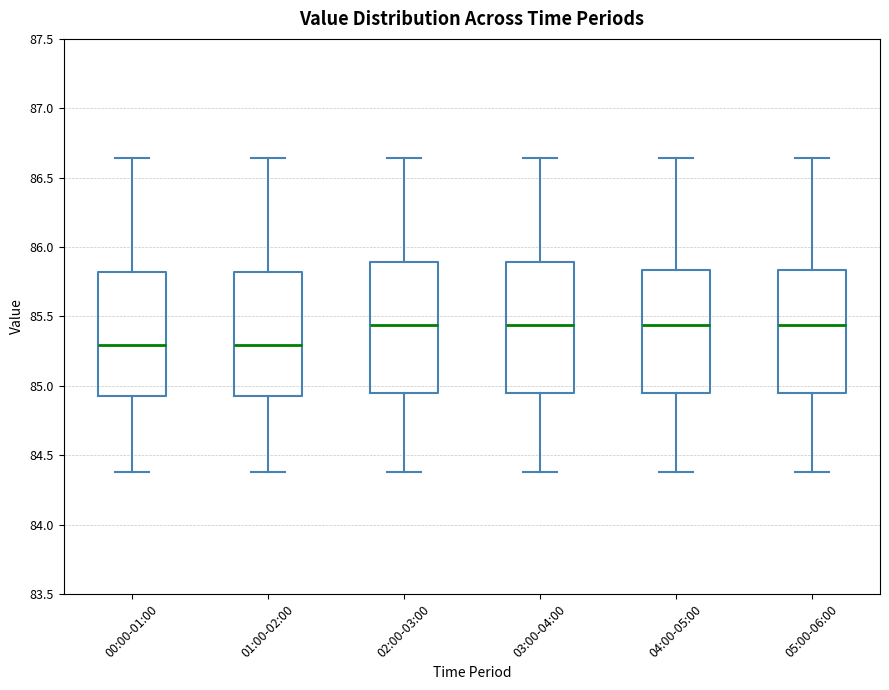

Reading left to right, transcribe this box plot: for each box, give where its median line is, the range the box spans, and where its two whiskers end, as read against the y-axis. The values are not printed on the chart, so give them approximately, as read against the axis.

00:00-01:00: median 85.30, box 84.95 to 85.80, whiskers 84.40 to 86.65
01:00-02:00: median 85.30, box 84.95 to 85.80, whiskers 84.40 to 86.65
02:00-03:00: median 85.45, box 84.95 to 85.90, whiskers 84.40 to 86.65
03:00-04:00: median 85.45, box 84.95 to 85.90, whiskers 84.40 to 86.65
04:00-05:00: median 85.45, box 84.95 to 85.85, whiskers 84.40 to 86.65
05:00-06:00: median 85.45, box 84.95 to 85.85, whiskers 84.40 to 86.65